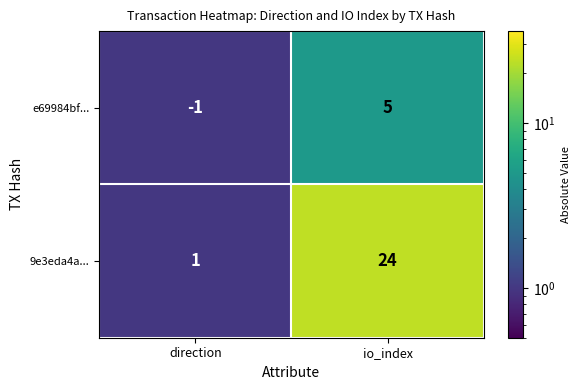

At io_index, list the series in order from largest to smallest.

9e3eda4a..., e69984bf...